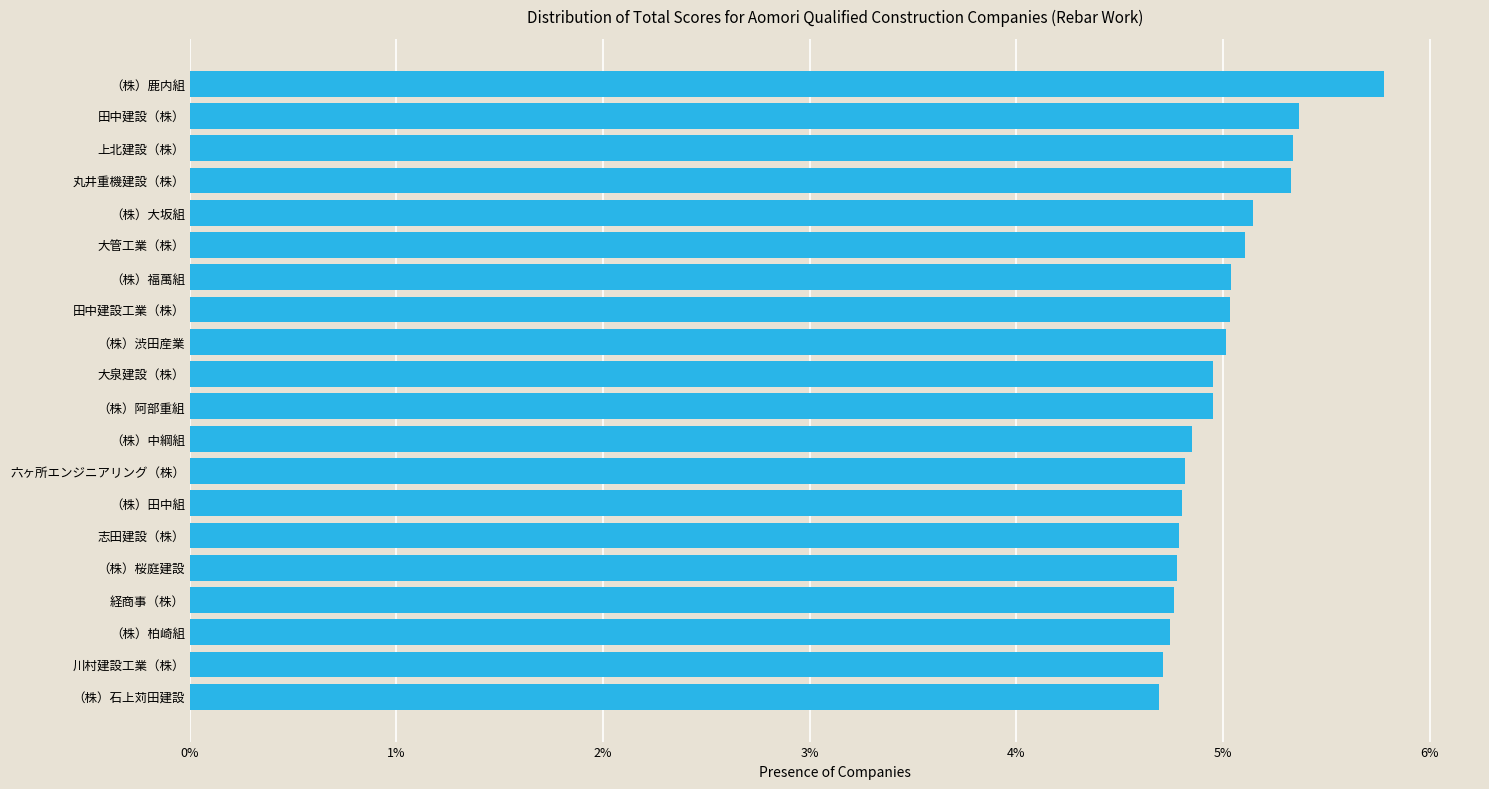

What is the smallest value displayed?

4.7